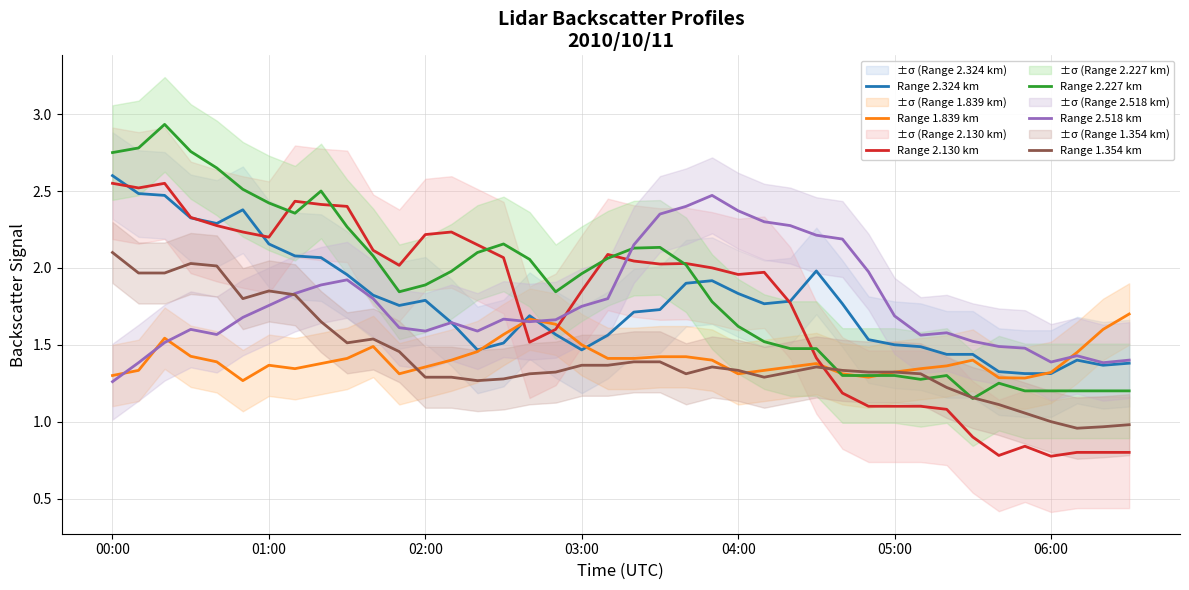

True or false: Range 1.354 km and Range 2.324 km intersect in this chart.

False